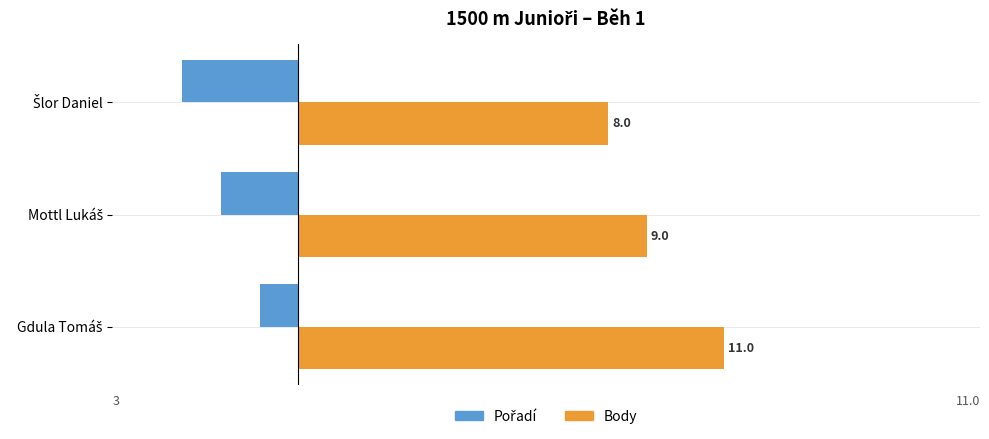

What is the difference between the maximum and minimum values in the Body series?

3